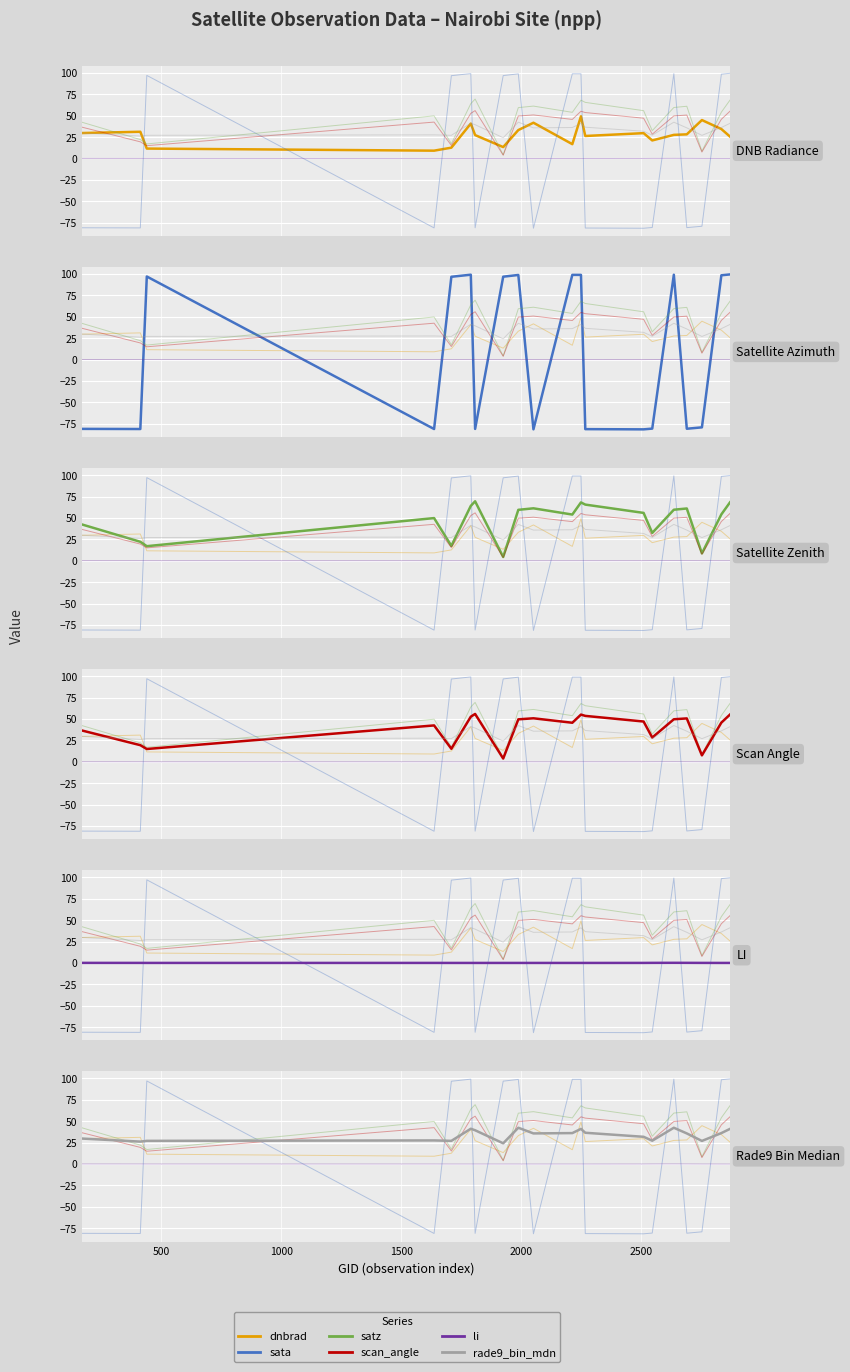

How many lines are shown in the chart?

6